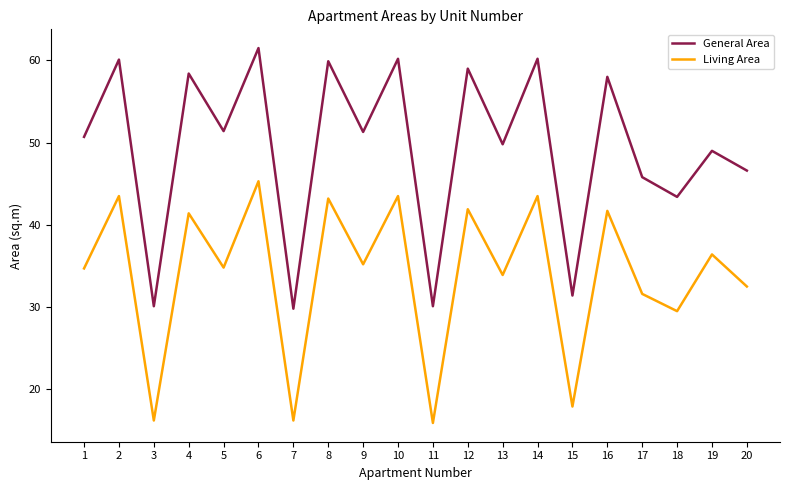

What is the difference between the maximum and minimum values in the General Area series?

31.7